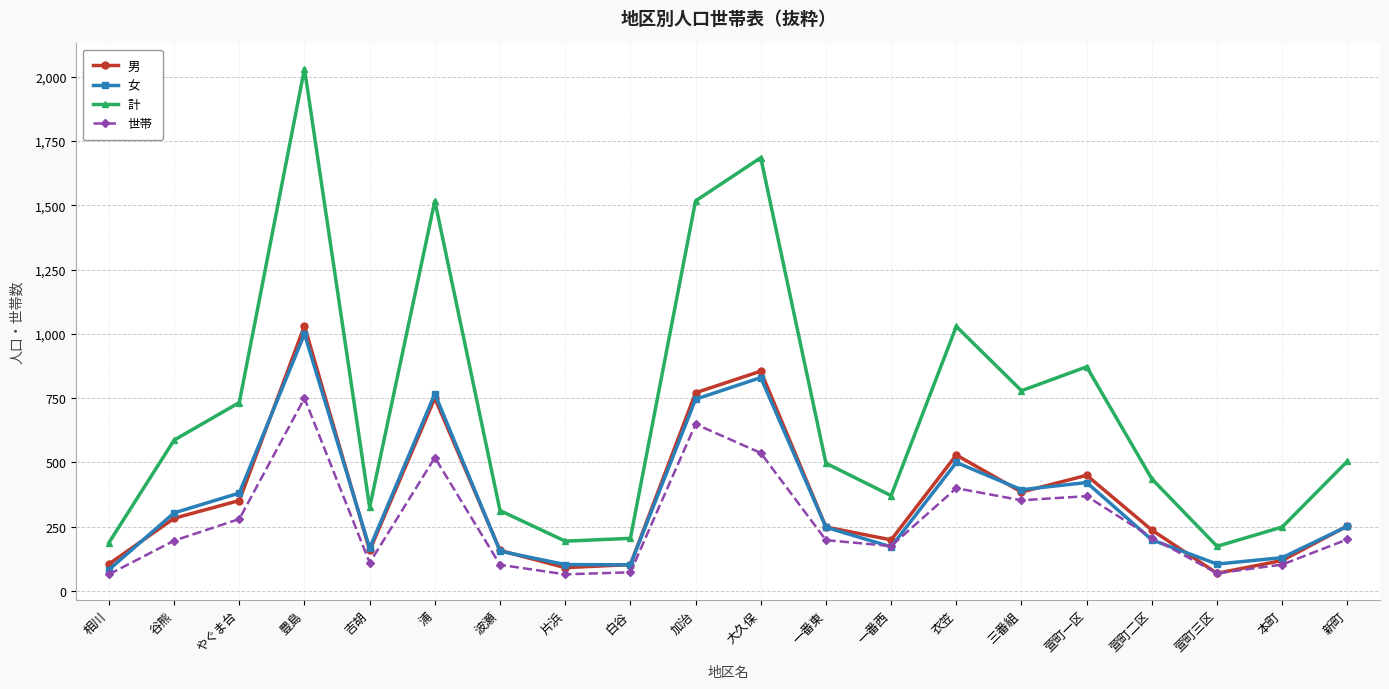

The 計 series shows 174 at 萱町三区. True or false?

True